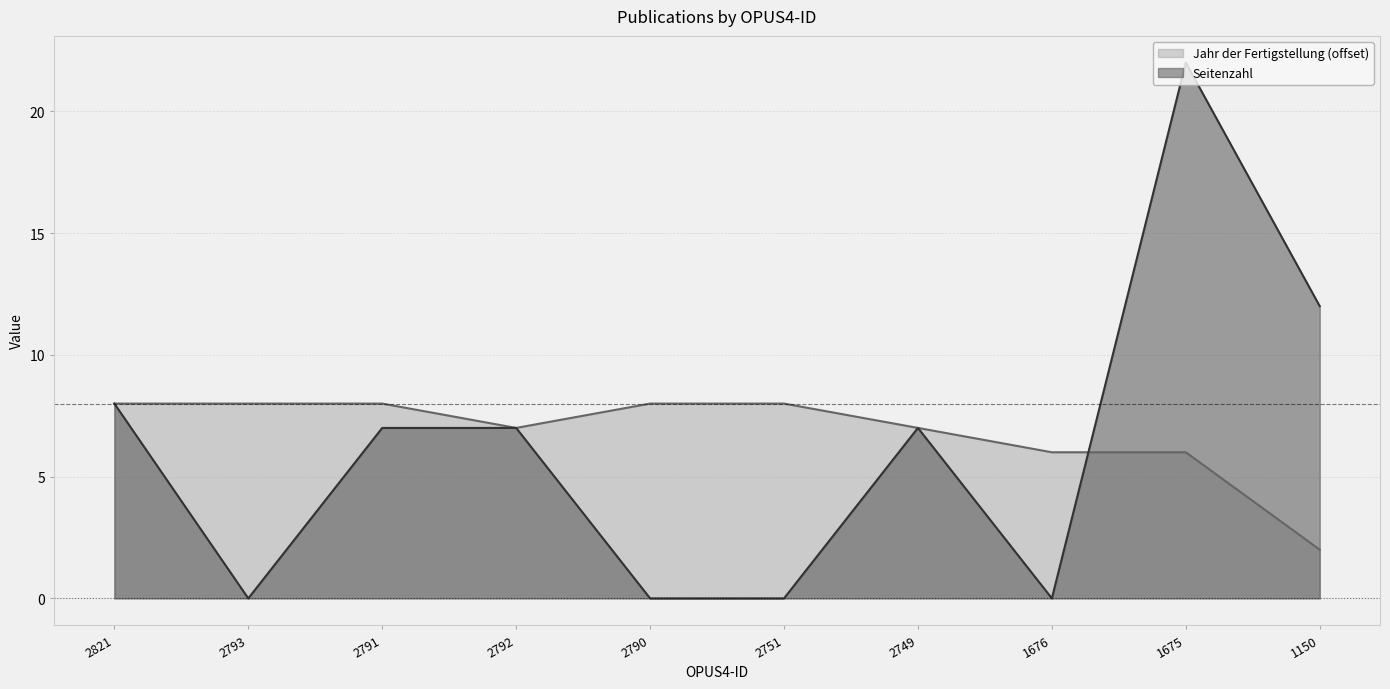

What is the label of the 4th point from the right?

2749